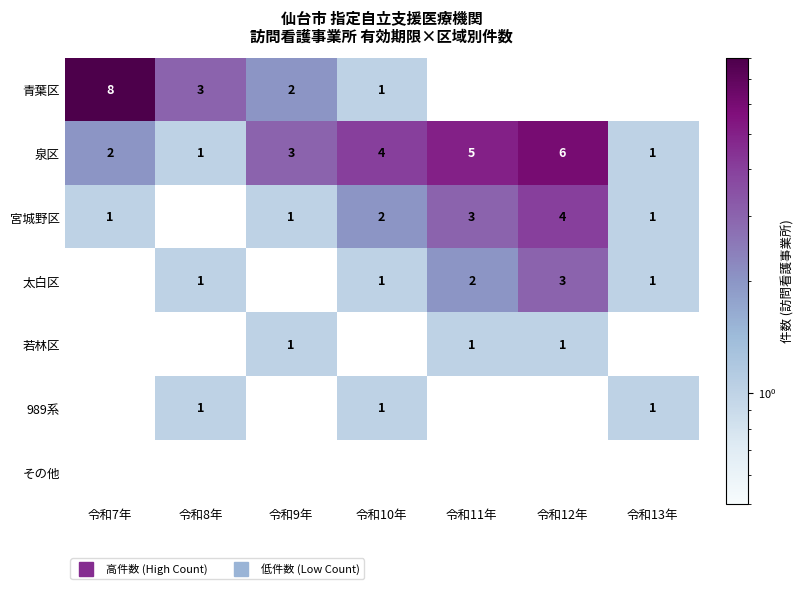

True or false: 泉区 has a value of 7.7 at 令和11年.

False